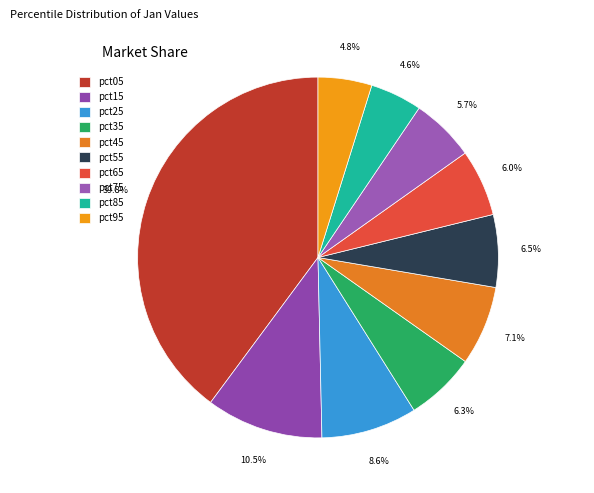

How many segments does this pie chart have?

10